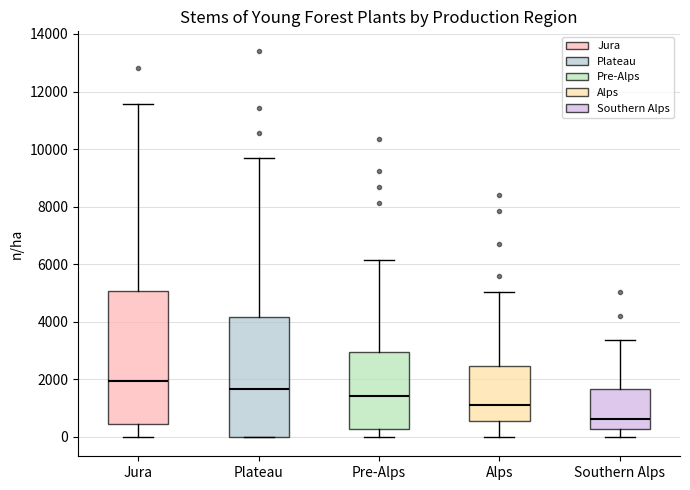

Where does the upper whisker of the box for Alps end on the y-axis? The values are not printed on the chart, so give them approximately, as read against the axis.

5000